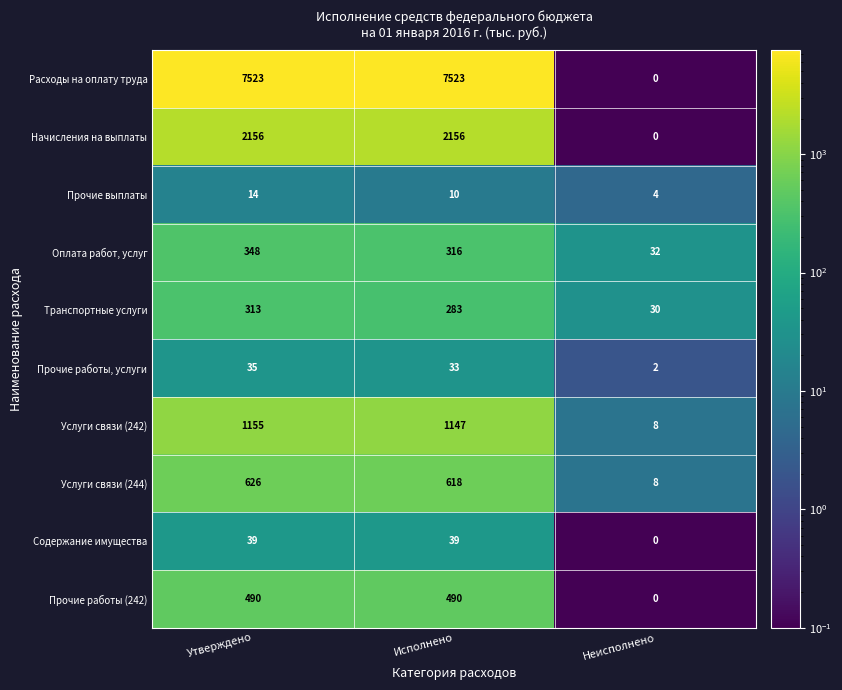

At which category is the sum across all series the highest?

Утверждено